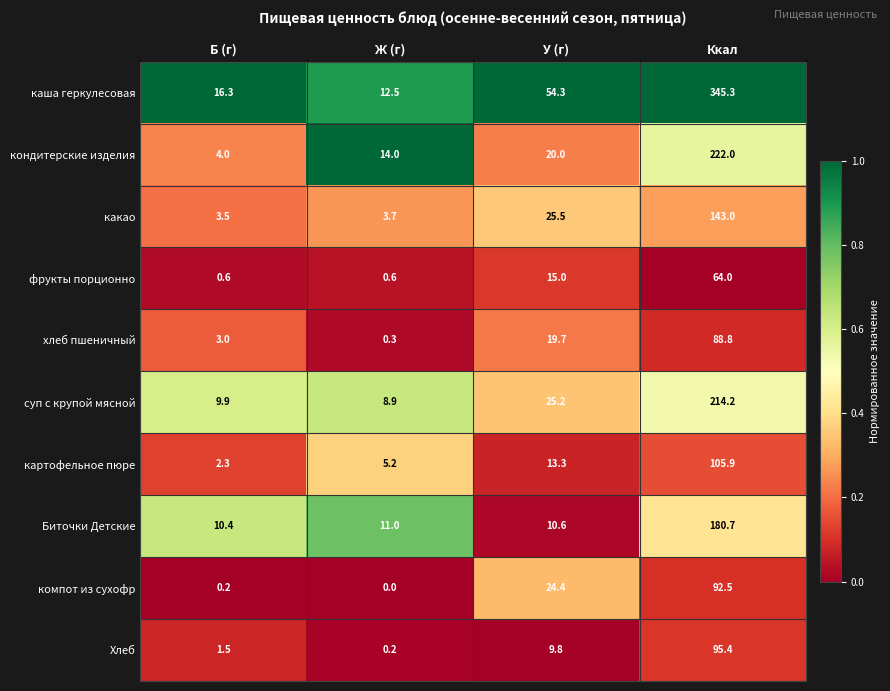

Count the number of data series in this chart.

10